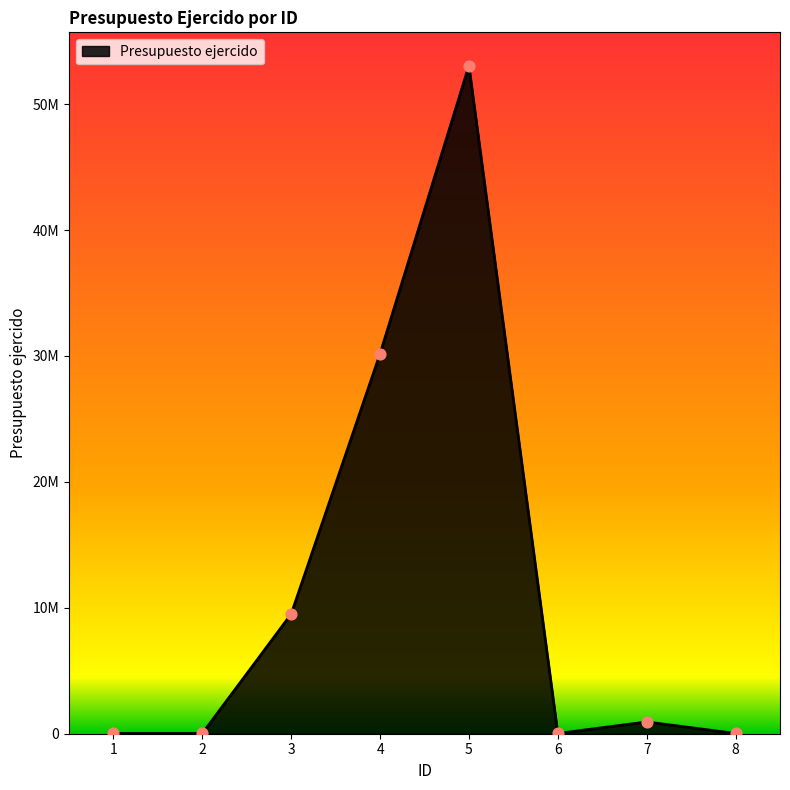

Does the chart have visible grid lines?

No